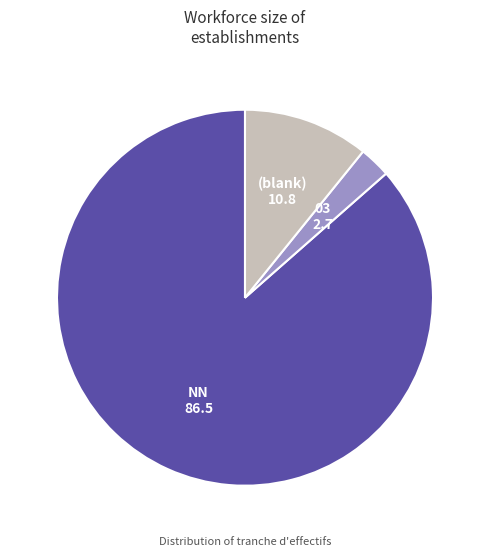

Is there a majority slice in this chart?

Yes